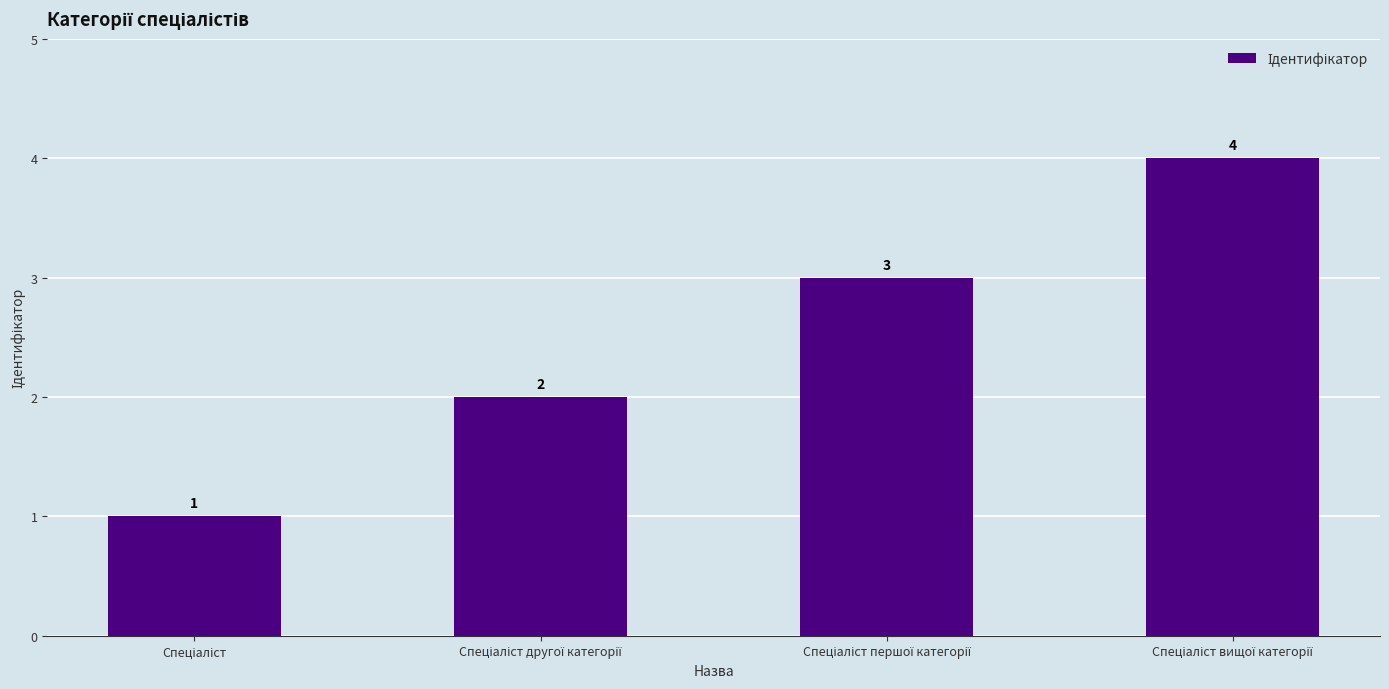

How many bars are there in total?

4